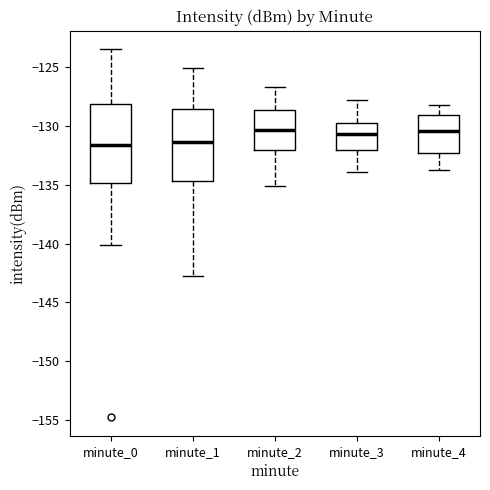

Reading left to right, read every box against the y-axis: the position of its median line, the range the box covers, and the ends of its whiskers. The values are not printed on the chart, so give them approximately, as read against the axis.

minute_0: median -131.5, box -135.0 to -128.0, whiskers -140.0 to -123.5
minute_1: median -131.5, box -134.5 to -128.5, whiskers -143.0 to -125.0
minute_2: median -130.5, box -132.0 to -128.5, whiskers -135.0 to -126.5
minute_3: median -130.5, box -132.0 to -129.5, whiskers -134.0 to -128.0
minute_4: median -130.5, box -132.0 to -129.0, whiskers -133.5 to -128.0